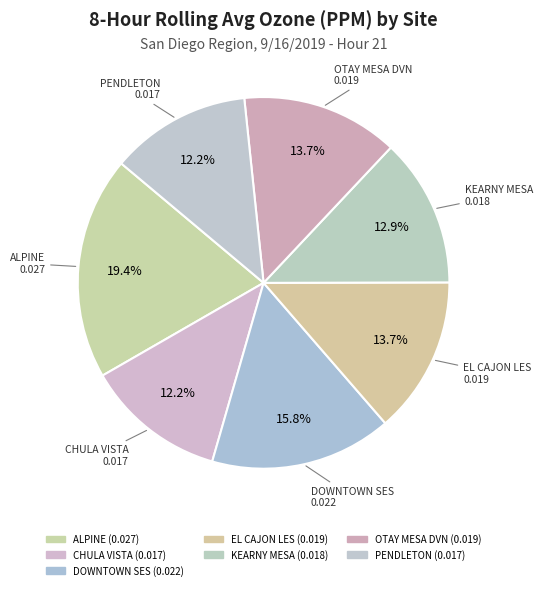

True or false: ALPINE accounts for 25% of the total.

False